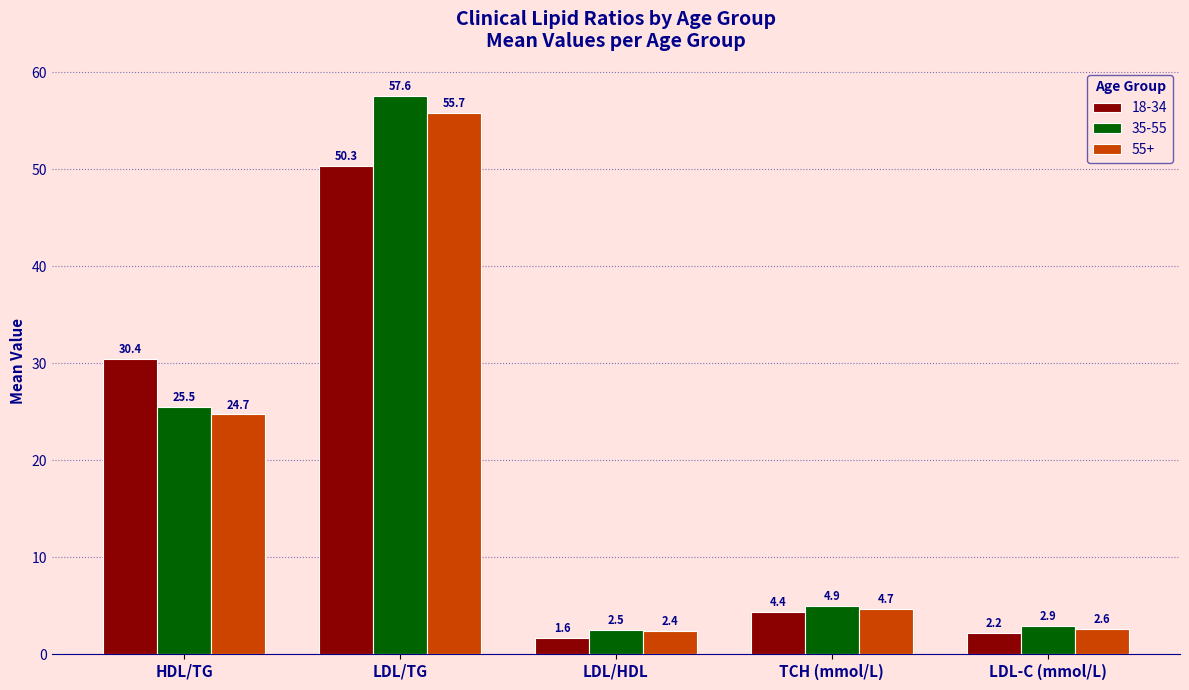

At which category is the sum across all series the highest?

LDL/TG